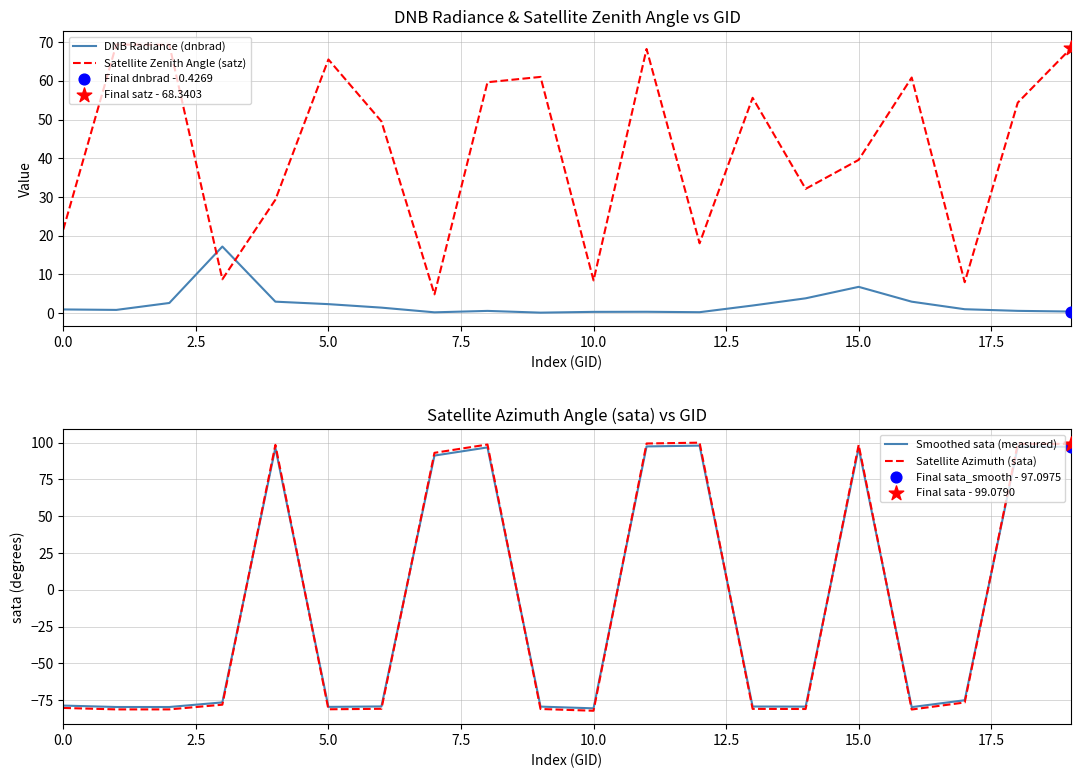

Which series contains the highest Y value?

Satellite Azimuth (sata)